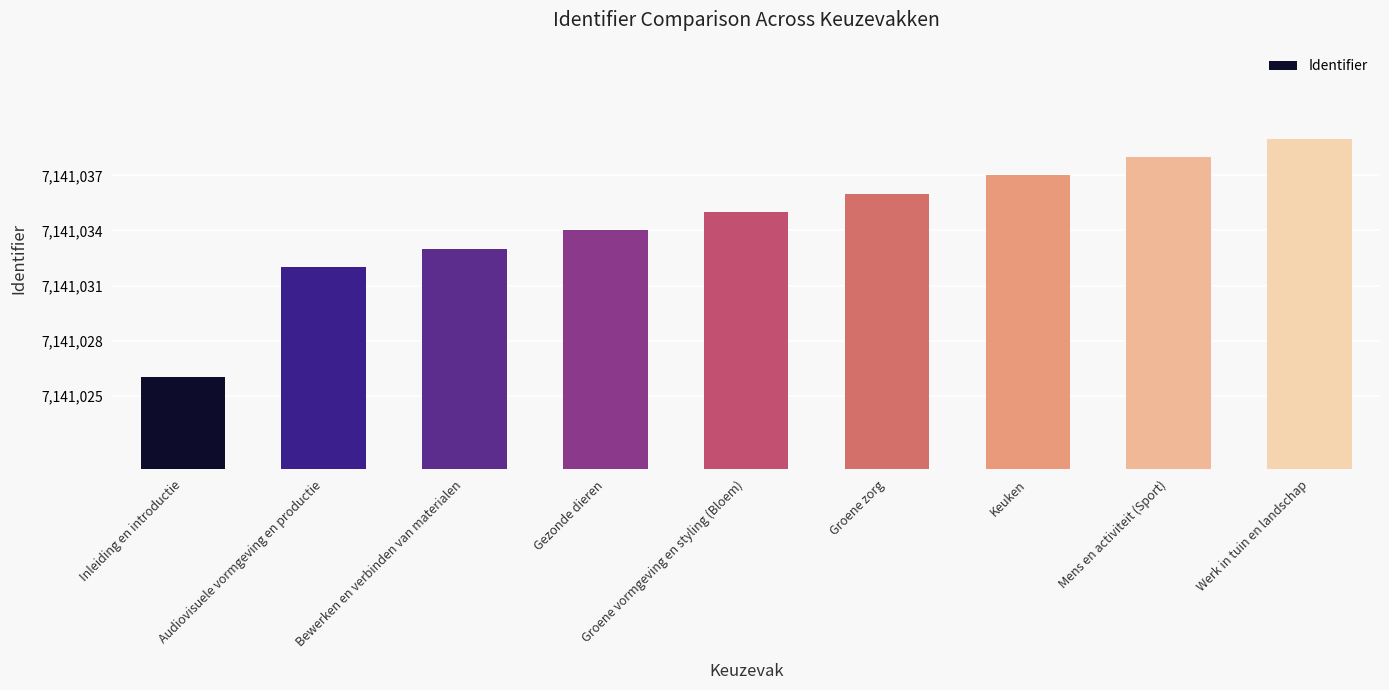

Rank the categories by value from lowest to highest.

Inleiding en introductie, Audiovisuele vormgeving en productie, Bewerken en verbinden van materialen, Gezonde dieren, Groene vormgeving en styling (Bloem), Groene zorg, Keuken, Mens en activiteit (Sport), Werk in tuin en landschap